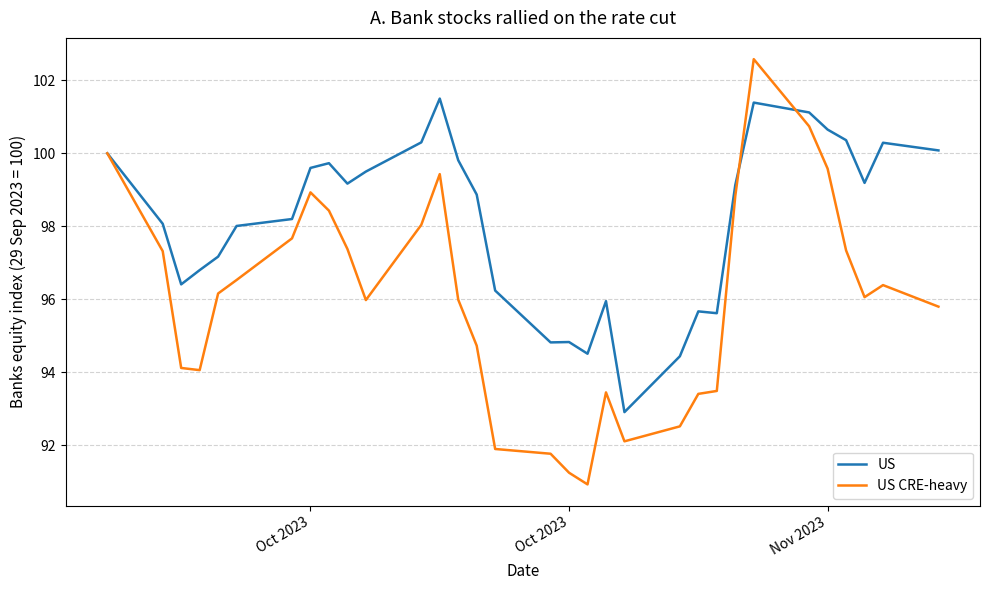

Which series has the widest spread of values?

US CRE-heavy